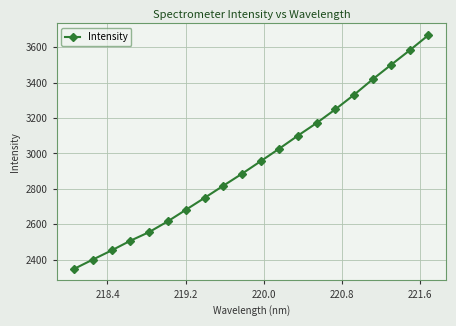

What is the sum of all values?

59027.4